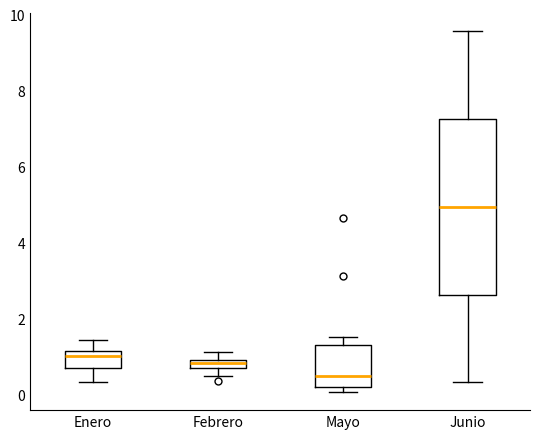

Which box has the highest median line?

Junio